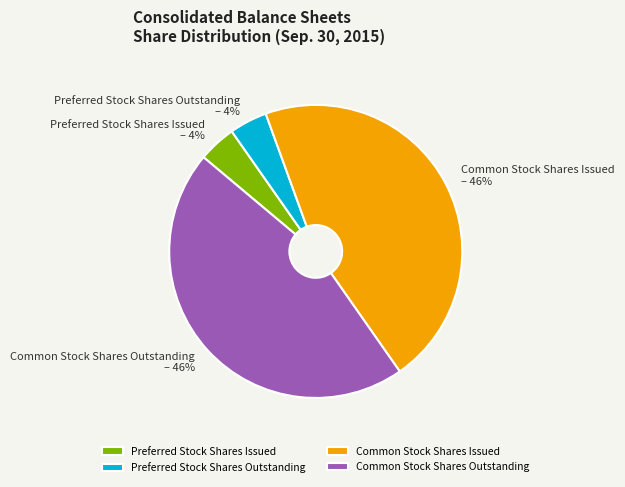

True or false: Preferred Stock Shares Outstanding accounts for 4% of the total.

True